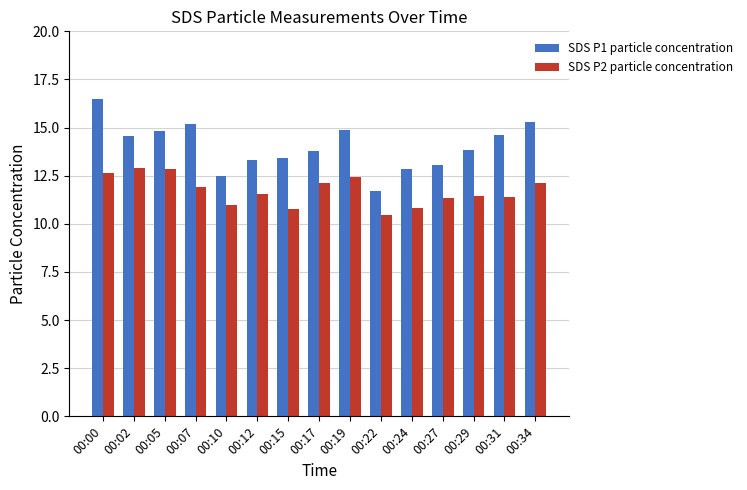

True or false: SDS P1 particle concentration has a value of 22.8 at 00:12.

False